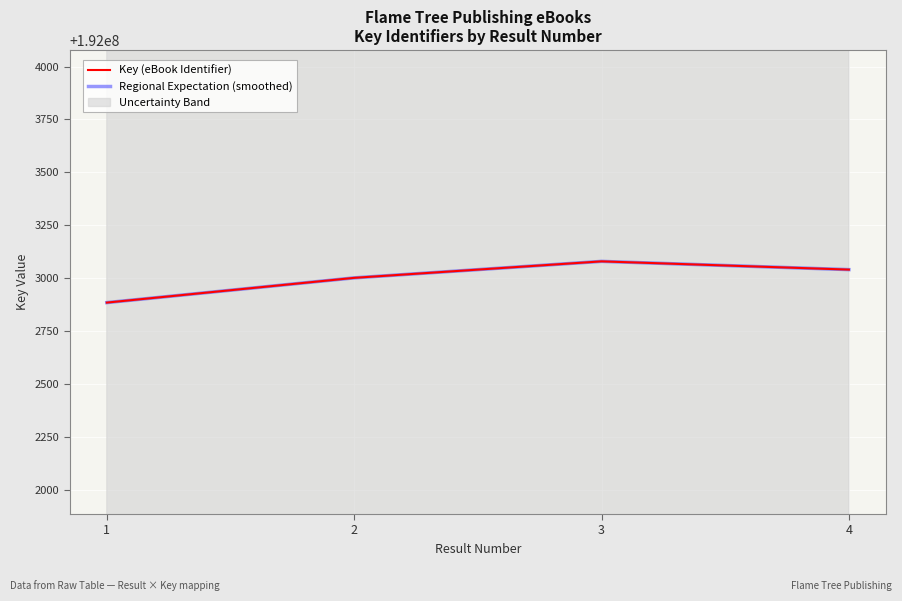

What is the approximate value of Key (eBook Identifier) at 3?

192003079